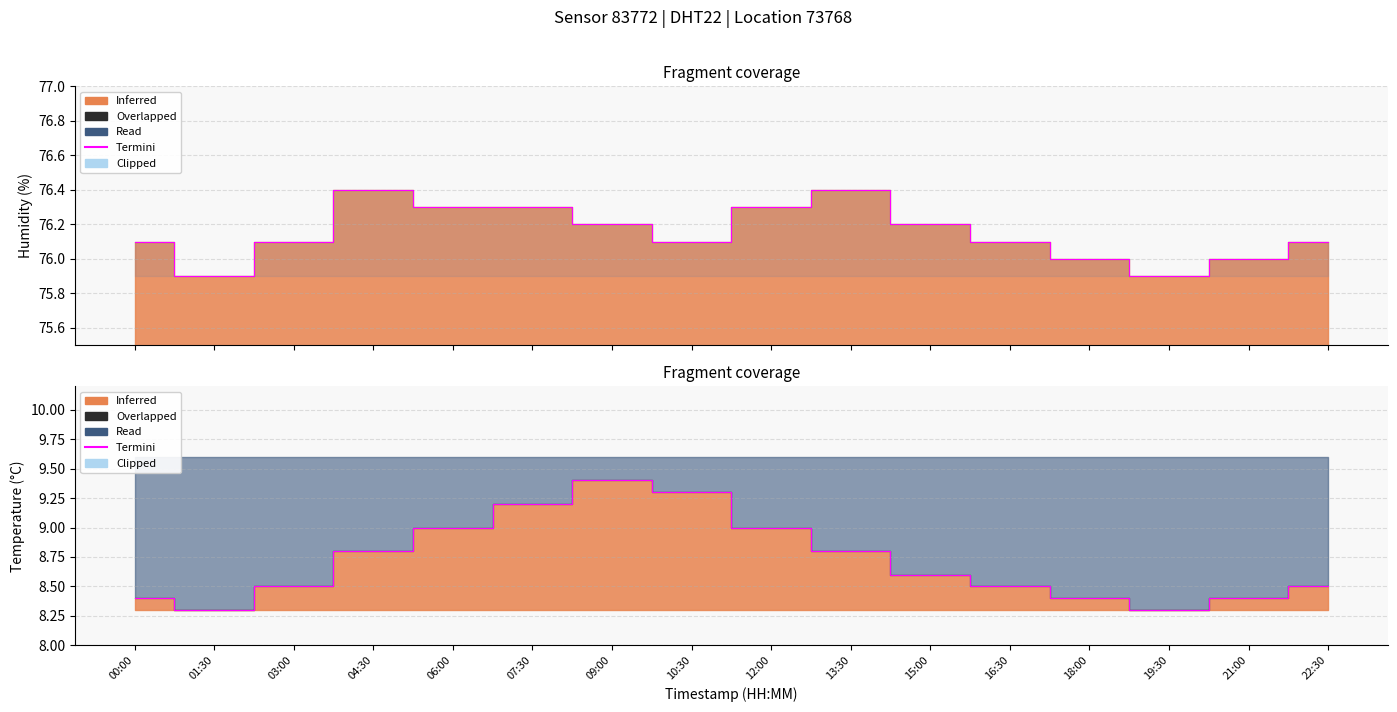

List the labels in order of value, smallest first.

01:30, 19:30, 00:00, 18:00, 21:00, 03:00, 16:30, 22:30, 15:00, 04:30, 13:30, 06:00, 12:00, 07:30, 10:30, 09:00